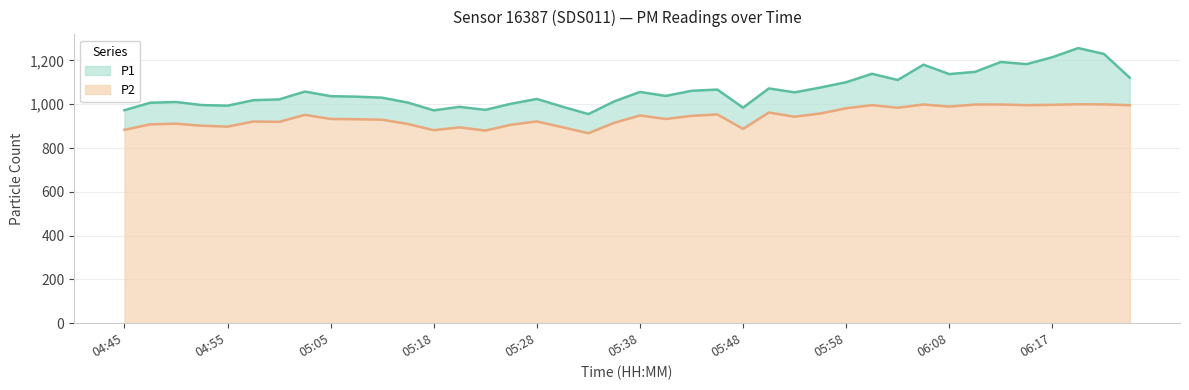

The value of P2 at 04:58 is 1559.4. True or false?

False